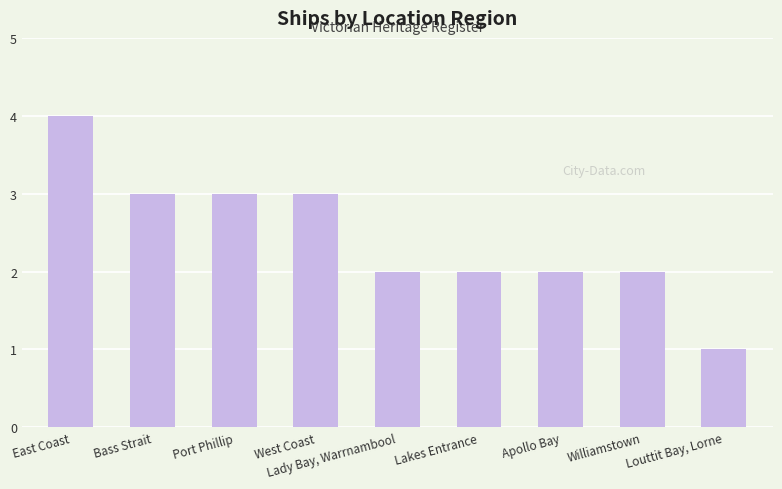

What value does the data have at West Coast?

3